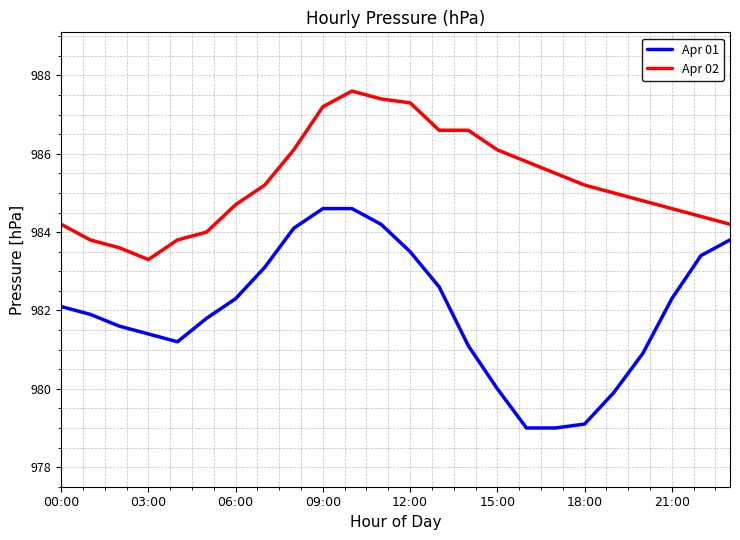

What is the difference between the maximum and minimum values in the Apr 02 series?

4.3